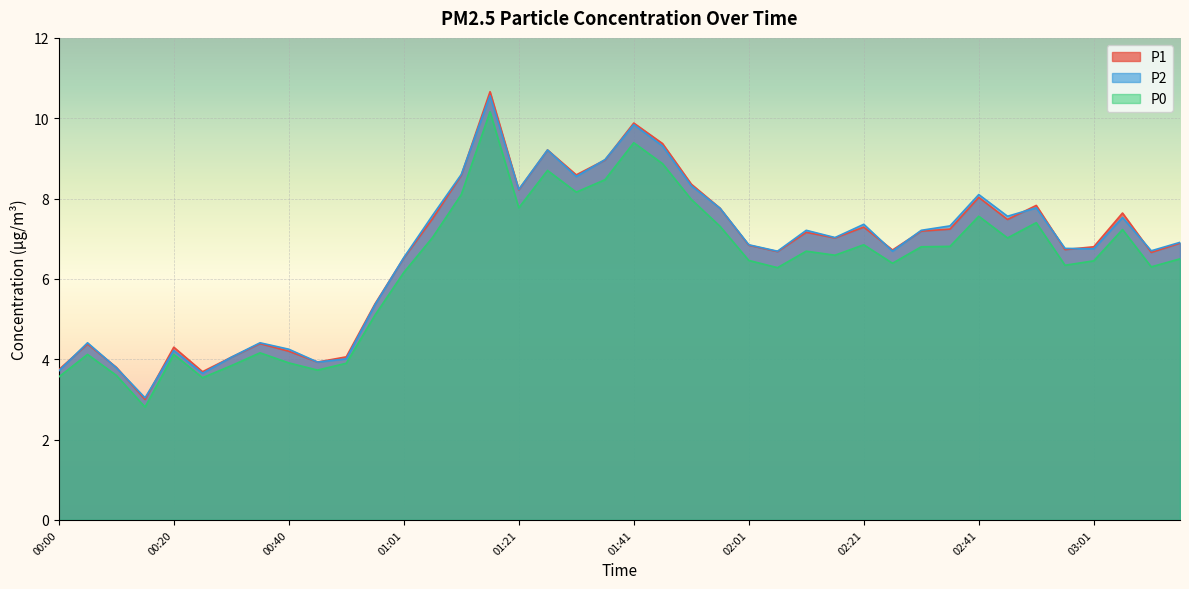

Which series has the largest range (max minus min)?

P1